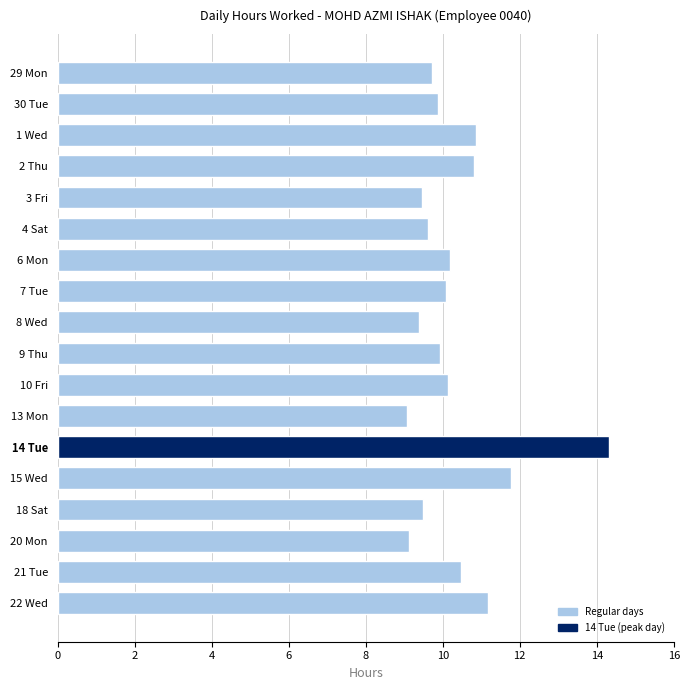

Which label corresponds to the largest value in the chart?

14 Tue